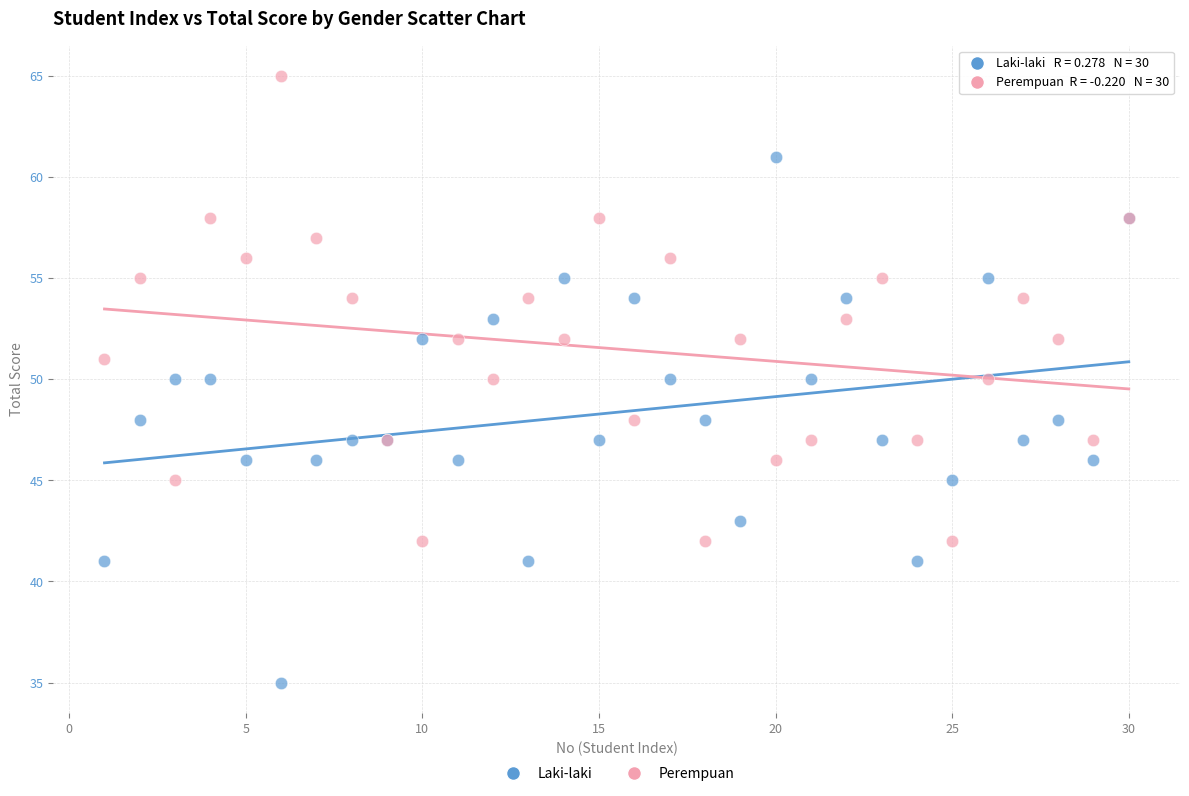

What are all the series names shown in the legend?

Laki-laki, Perempuan